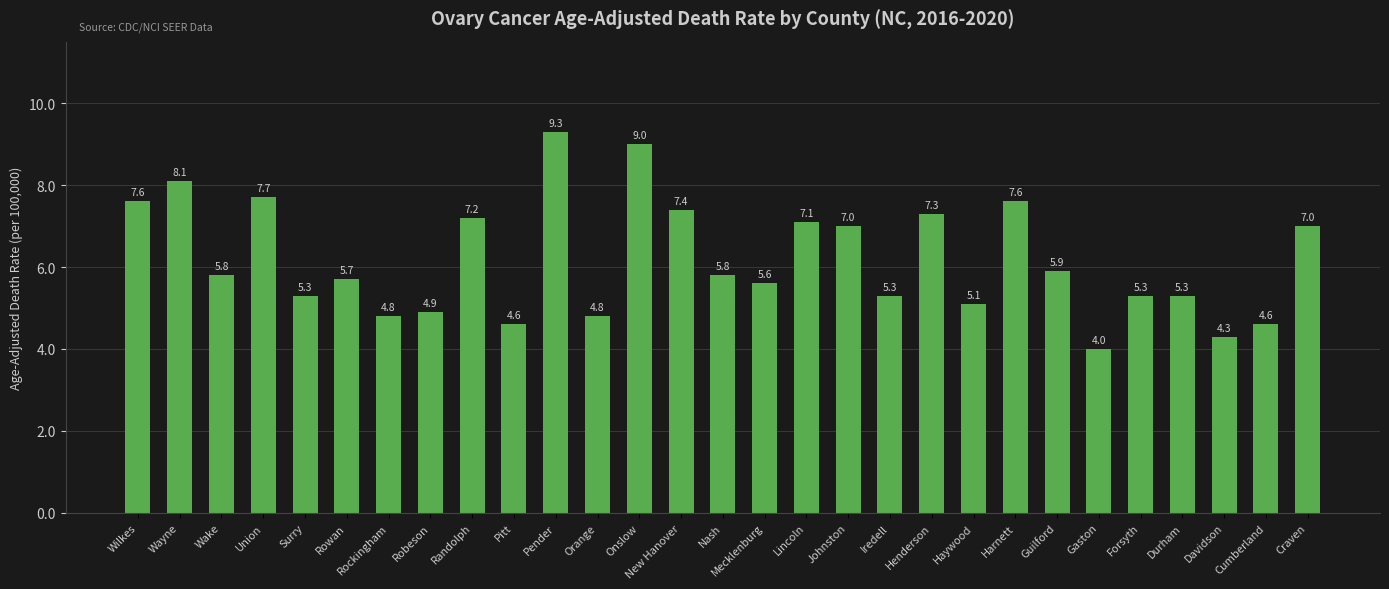

The chart shows a value of 4.6 at Pitt. True or false?

True